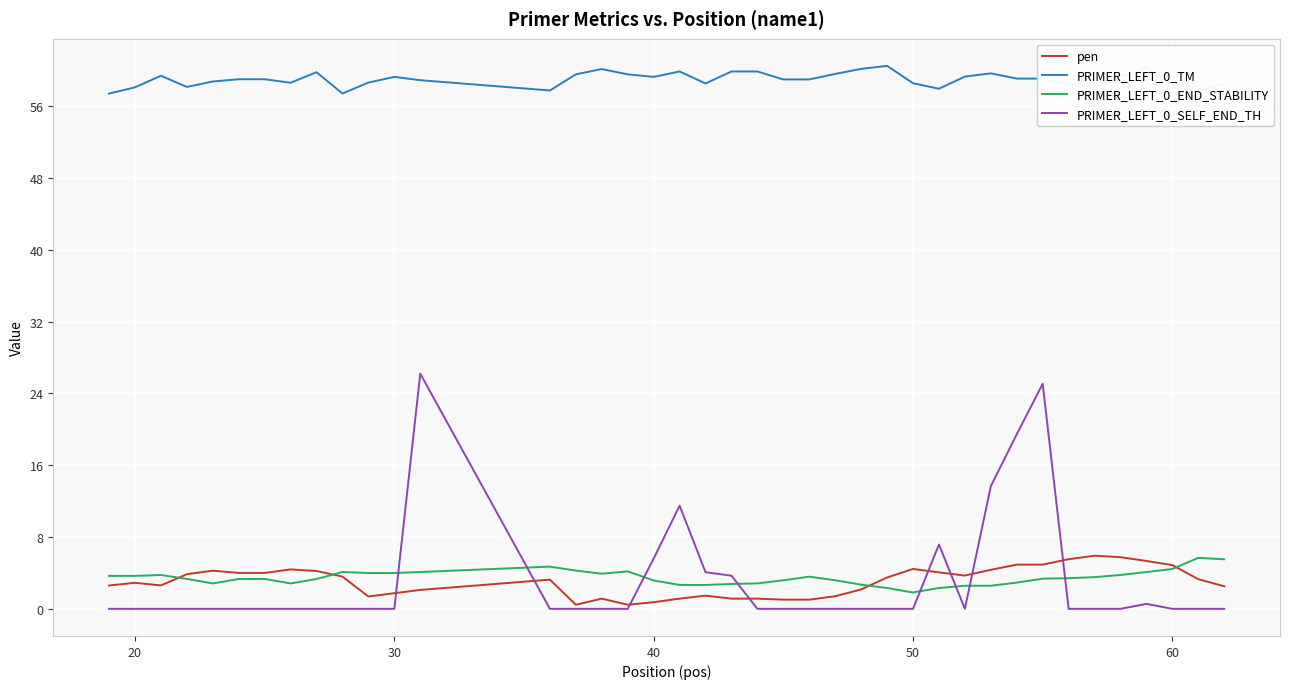

True or false: PRIMER_LEFT_0_TM and PRIMER_LEFT_0_END_STABILITY cross at least once.

False